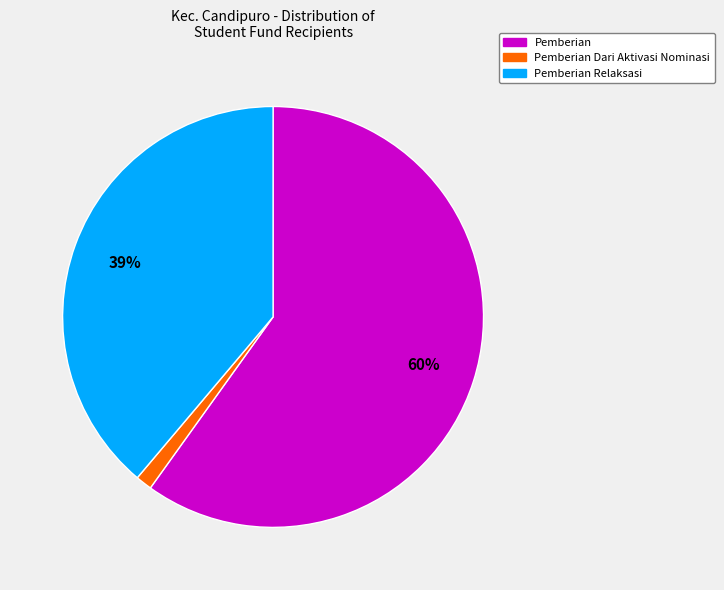

Count the number of slices in the pie.

3